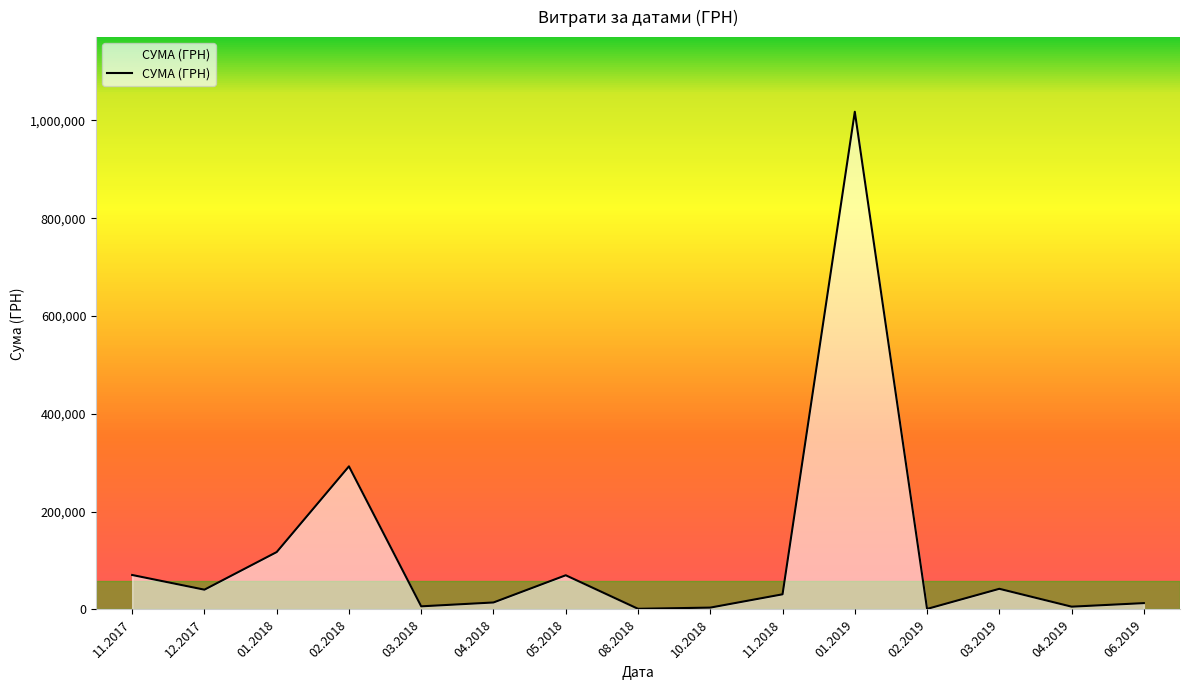

What is the ratio of the value at 01.2019 to the value at 12.2017?

25.2